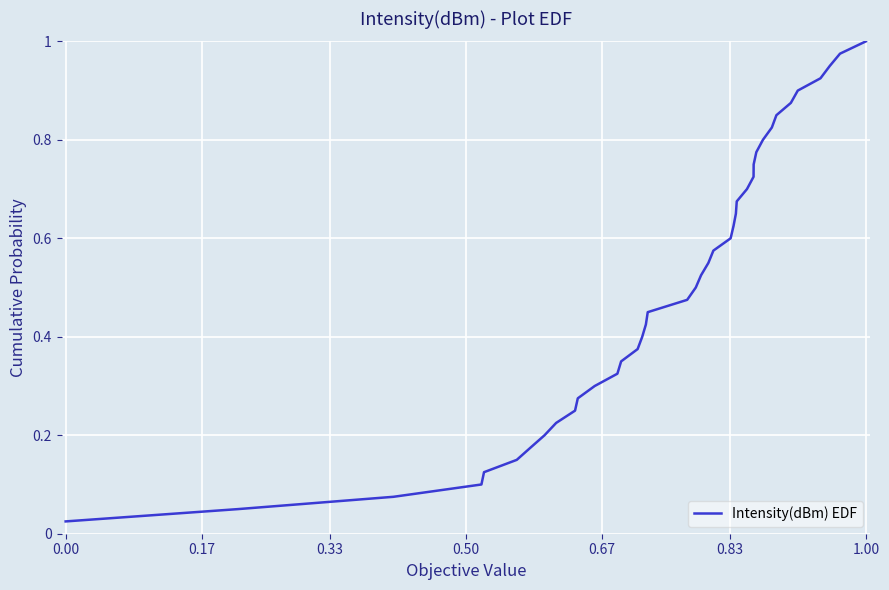

How many lines are shown in the chart?

1